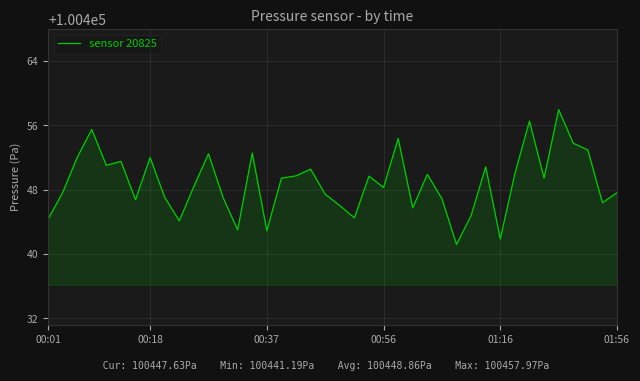

What is the greatest value displayed?

100458.0